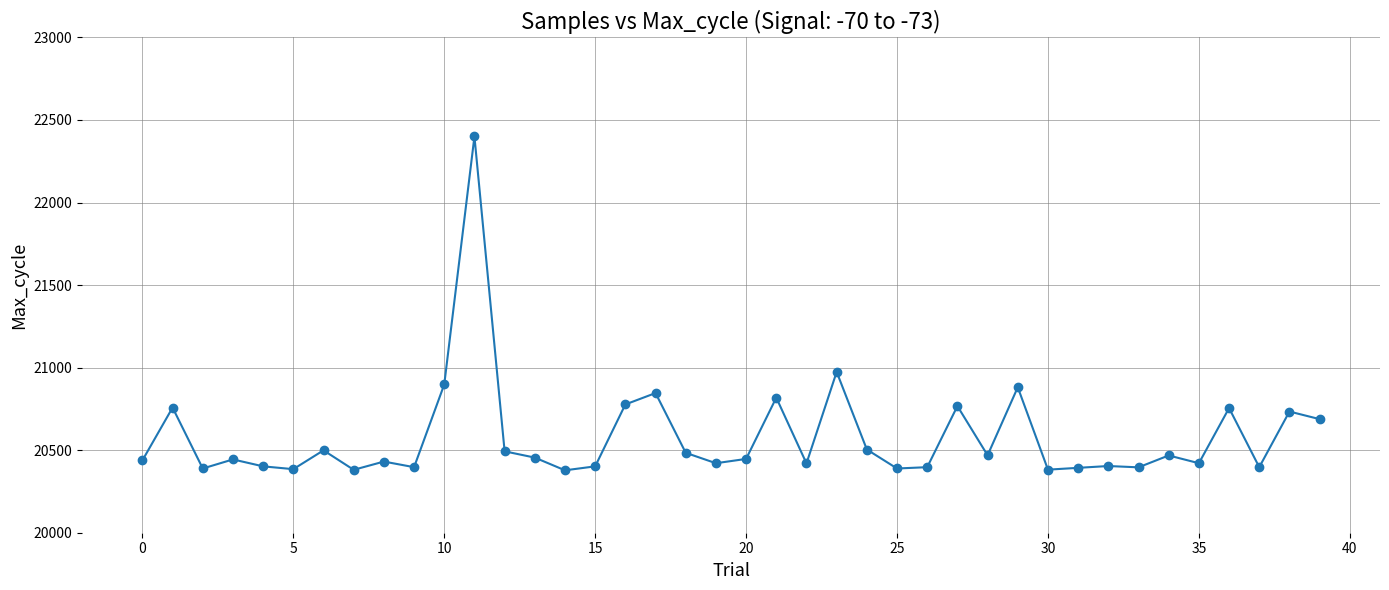

What is the sum of all values?

823182